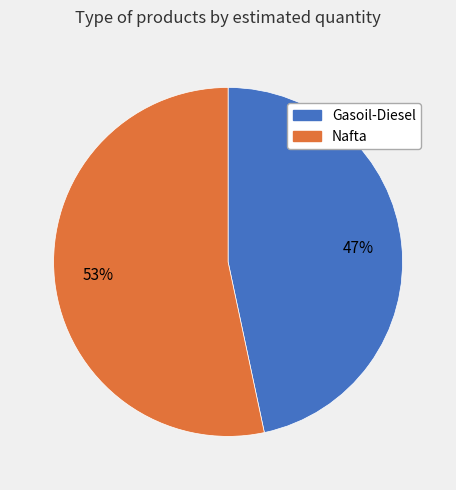

How many segments does this pie chart have?

2